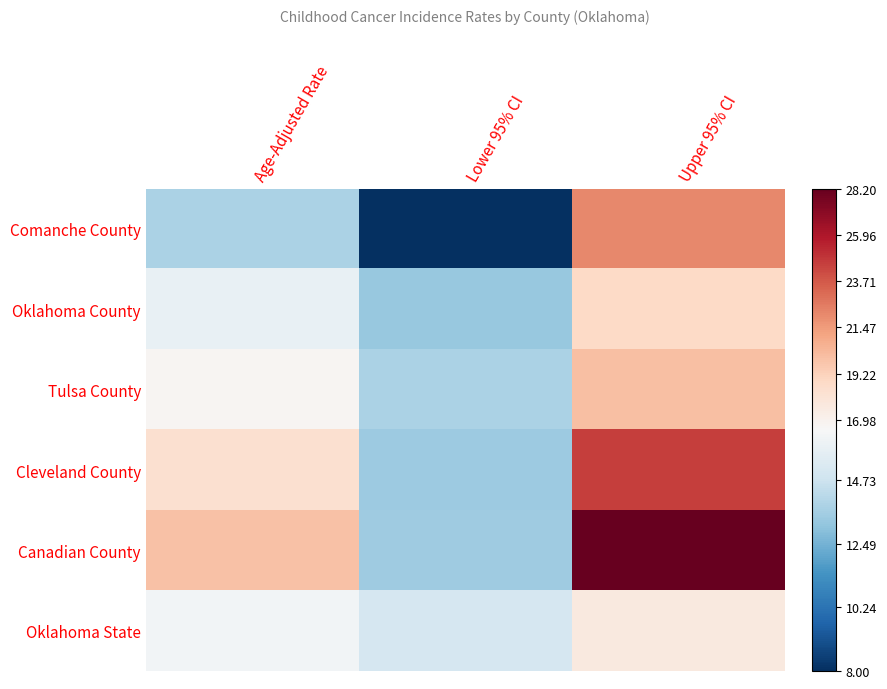

What is the smallest value displayed?

8.0